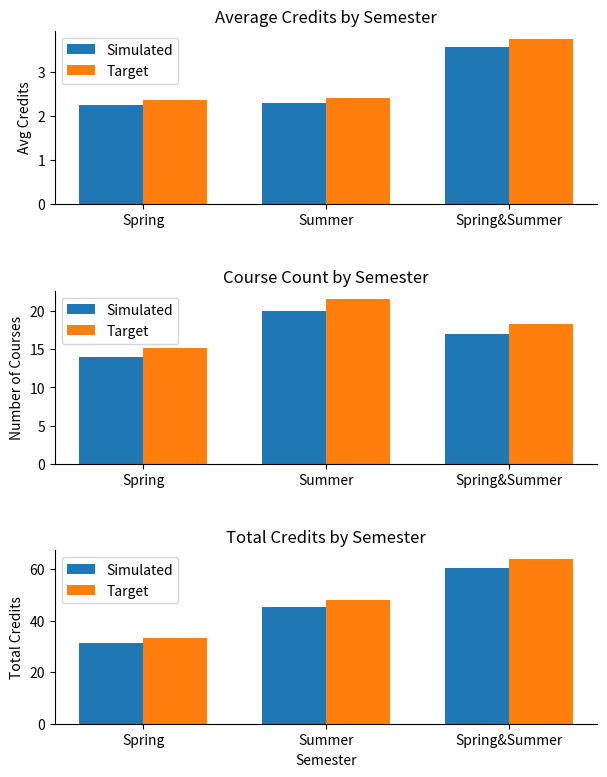

What is the difference between the highest and lowest values at Spring?

31.1